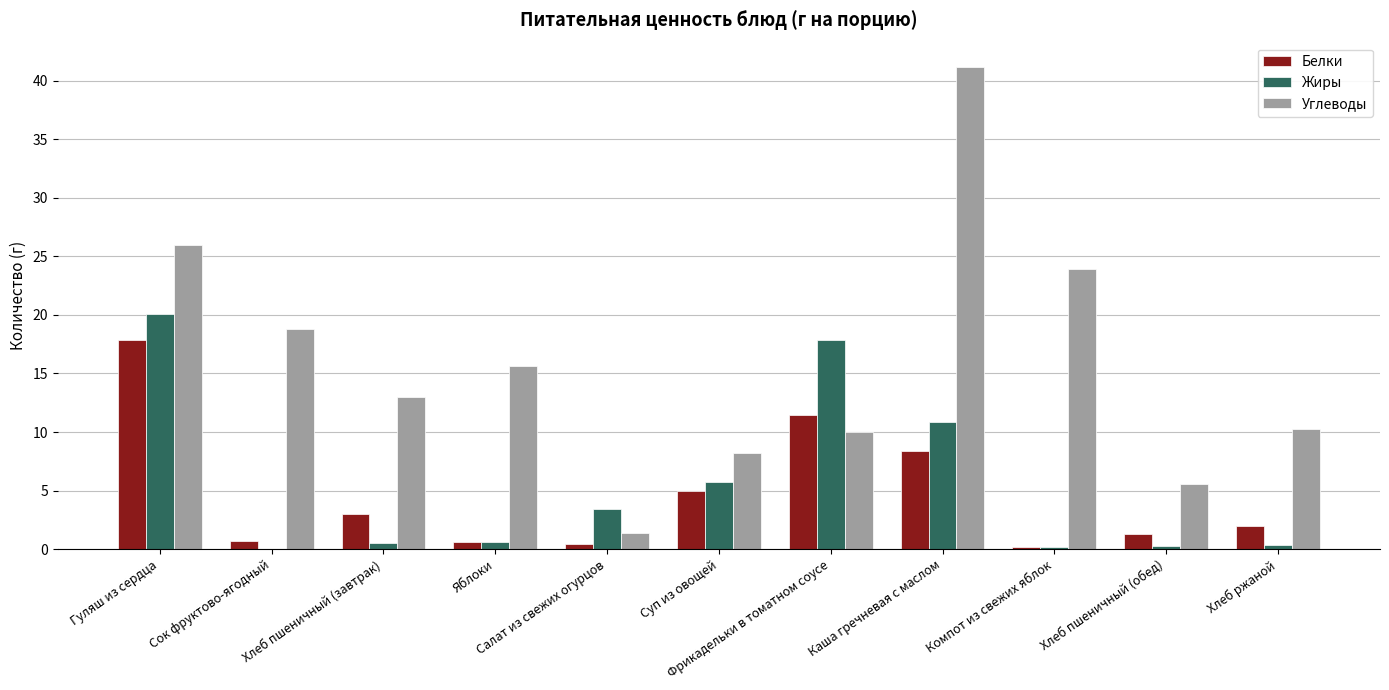

Count the number of categories in the chart.

11